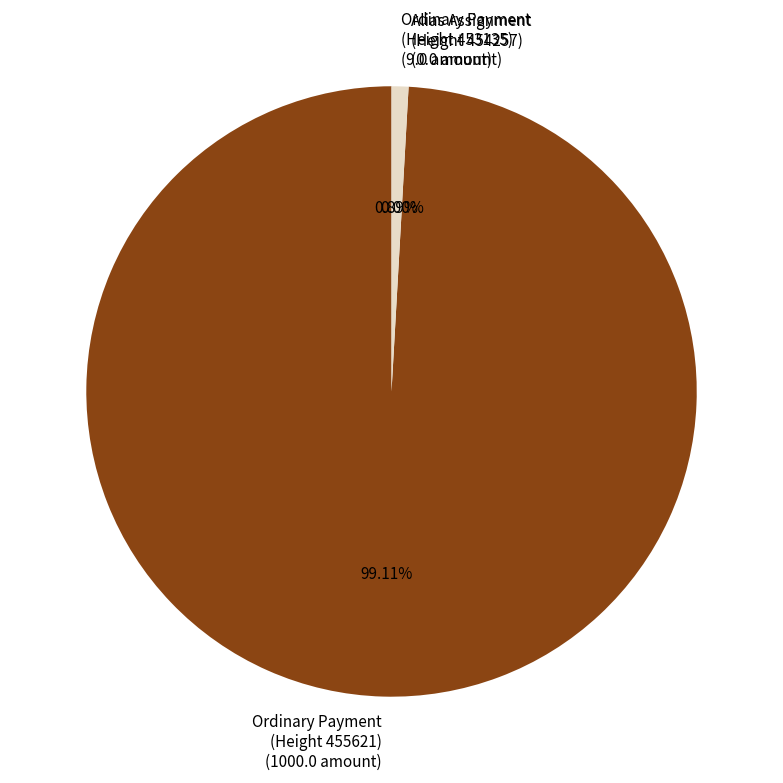

Is there a majority slice in this chart?

Yes